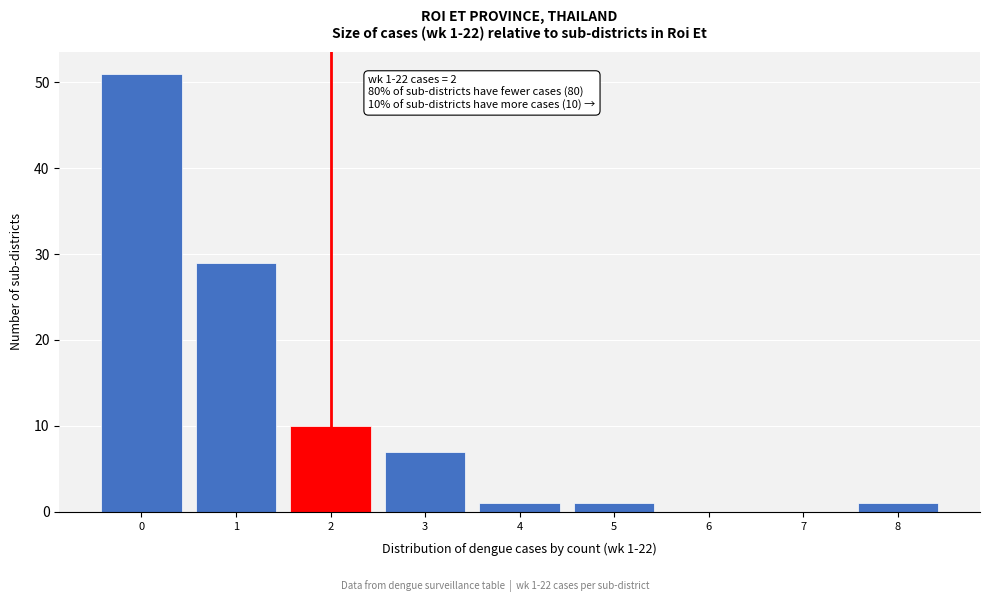

Reading left to right, extract all data points from this chart.

0=51	1=29	2=10	3=7	4=1	5=1	6=0	7=0	8=1